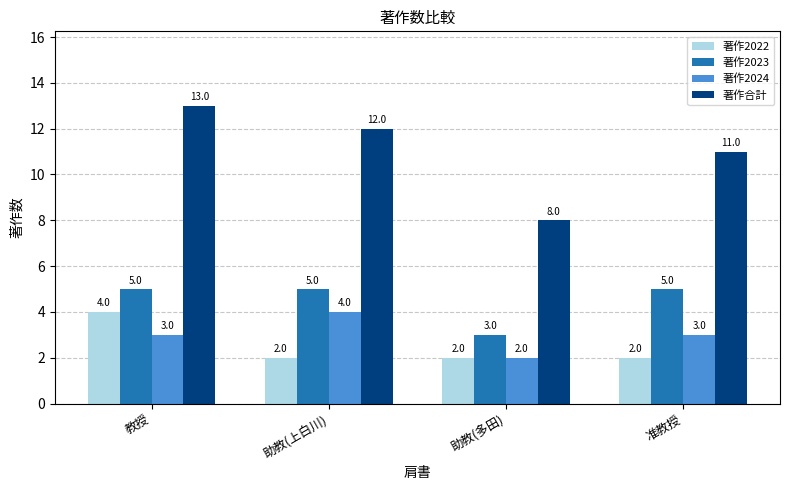

Rank the series at 助教(上白川) from highest to lowest value.

著作合計, 著作2023, 著作2024, 著作2022